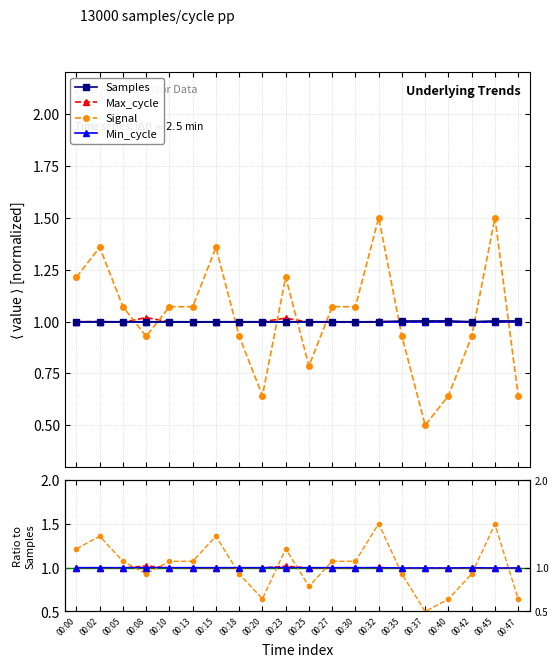

True or false: Min_cycle has a value of 1.4 at 00:40.

False